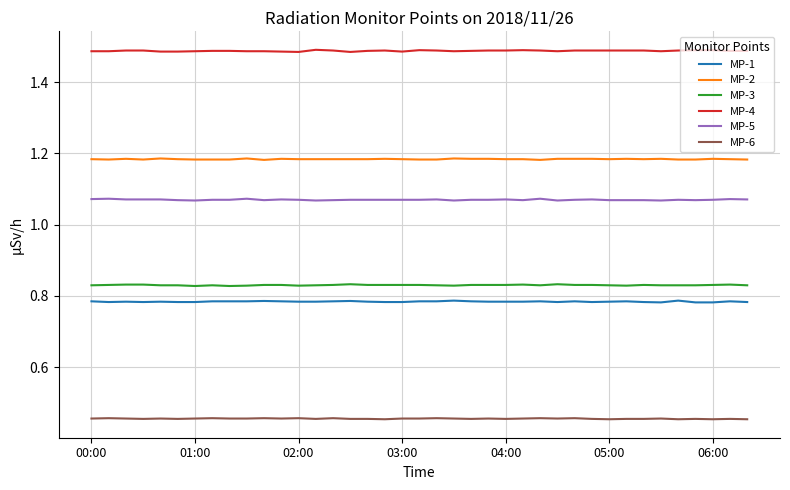

Count the MP-6 values in the range 0 to 1.

39